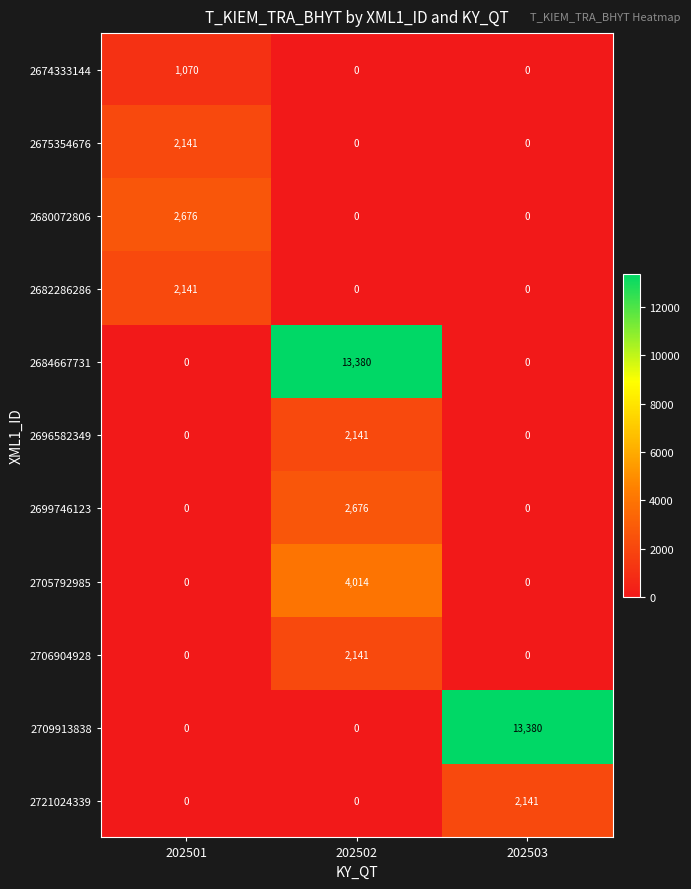

What is the difference between the 2696582349 values at 202503 and 202502?

2141